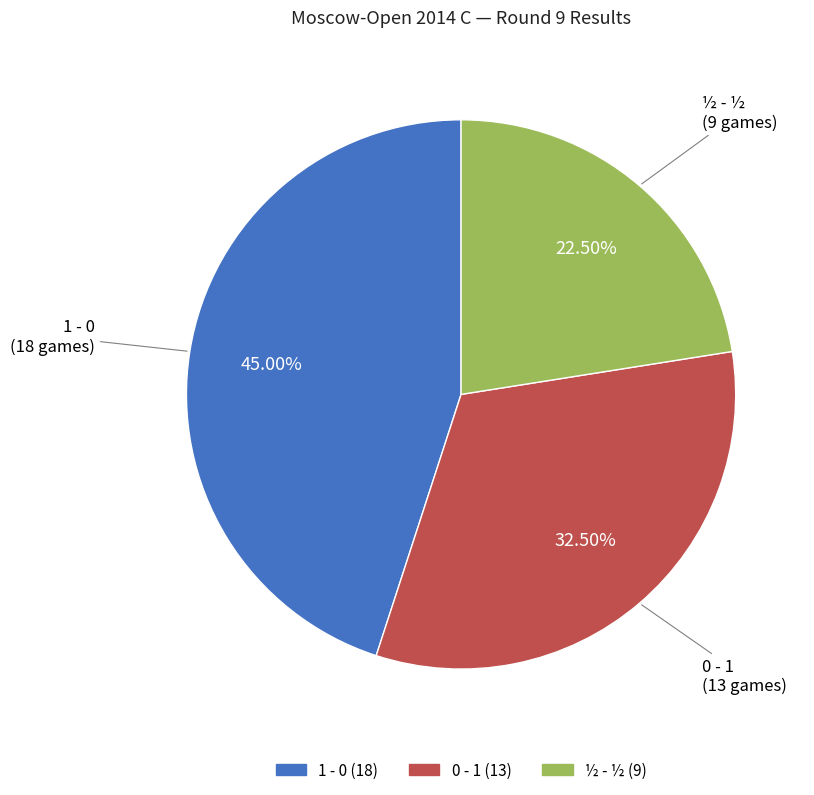

Which has a higher value, 1 - 0 or 0 - 1?

1 - 0